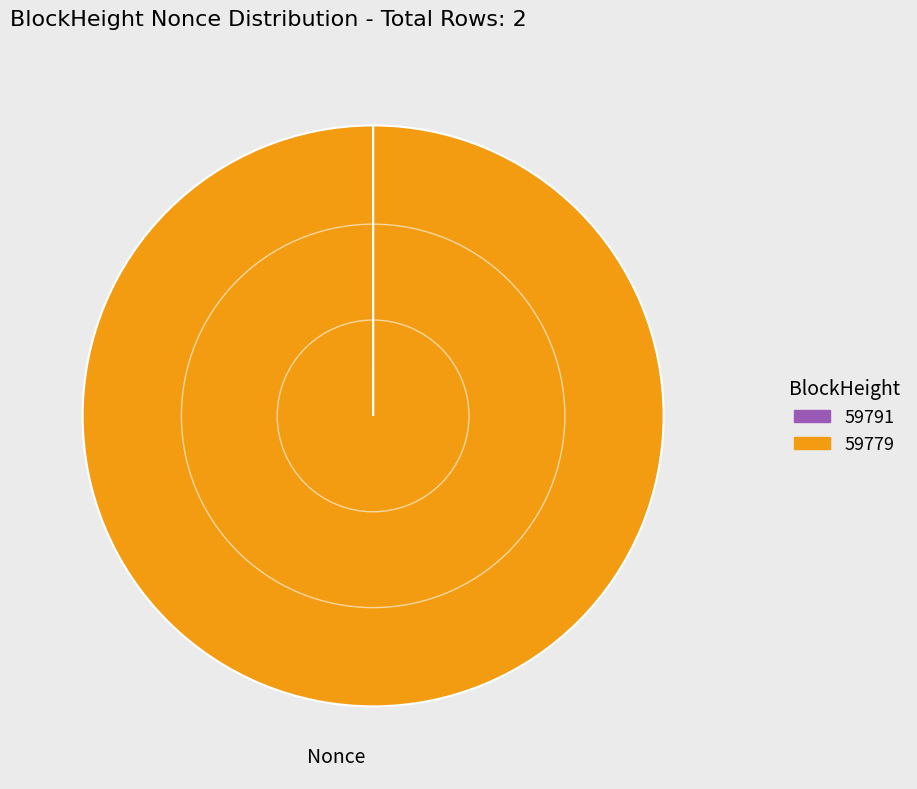

The 59779 slice represents 100% of the pie. True or false?

True